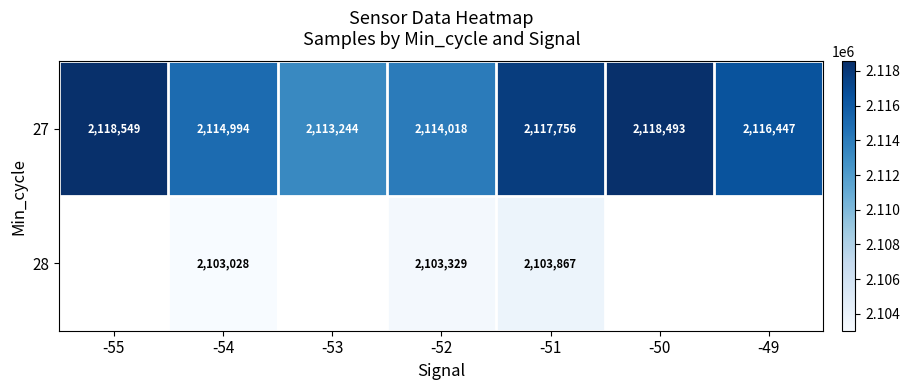

Which category has the lowest value across all series?

-54